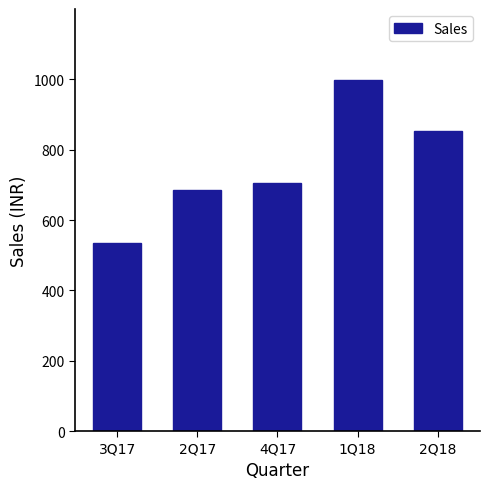

What position from the left is 2Q17?

2